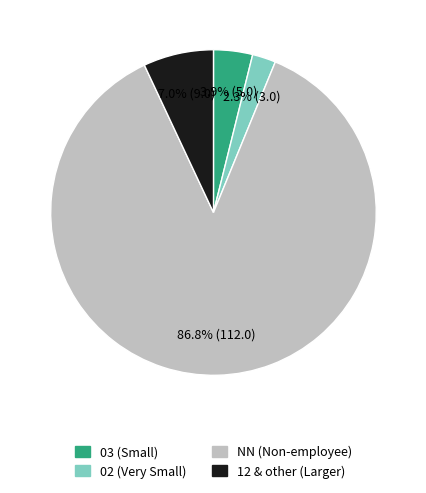

What is the smallest slice in the pie chart?

02 (Very Small)